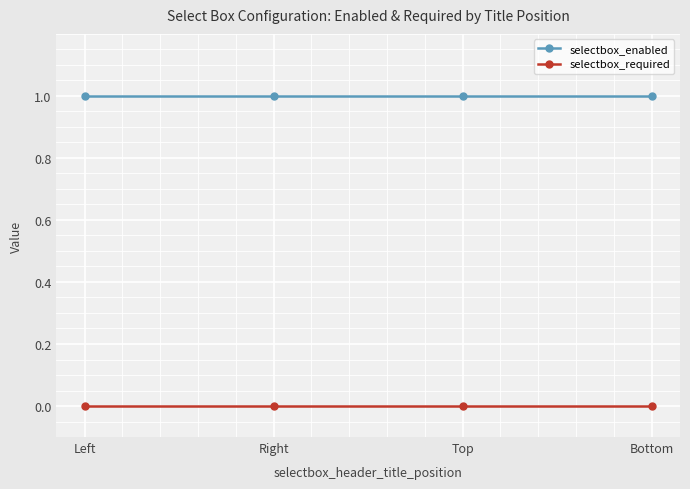

The selectbox_enabled series shows 0 at Bottom. True or false?

False